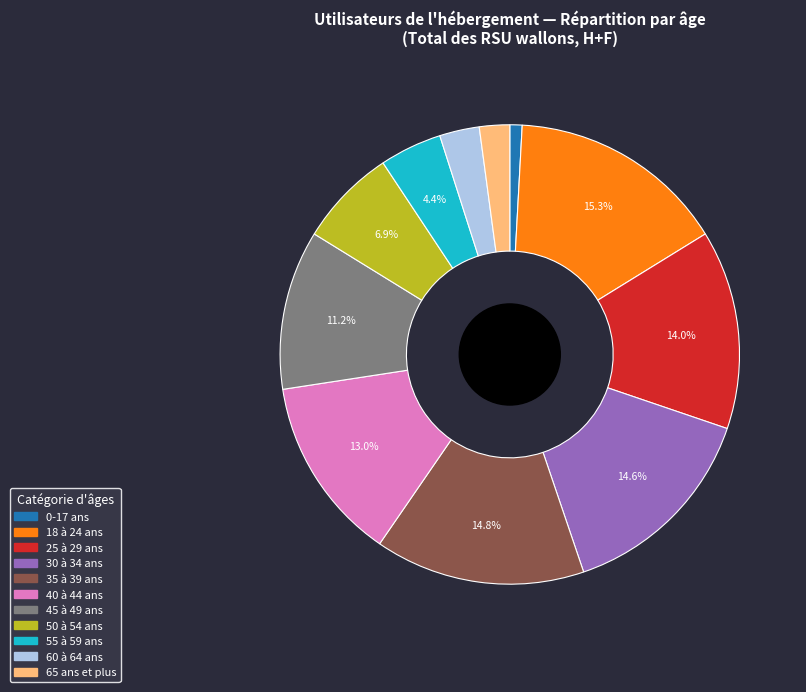

Combined, what portion of the pie is 45 à 49 ans and 25 à 29 ans?

25.2%